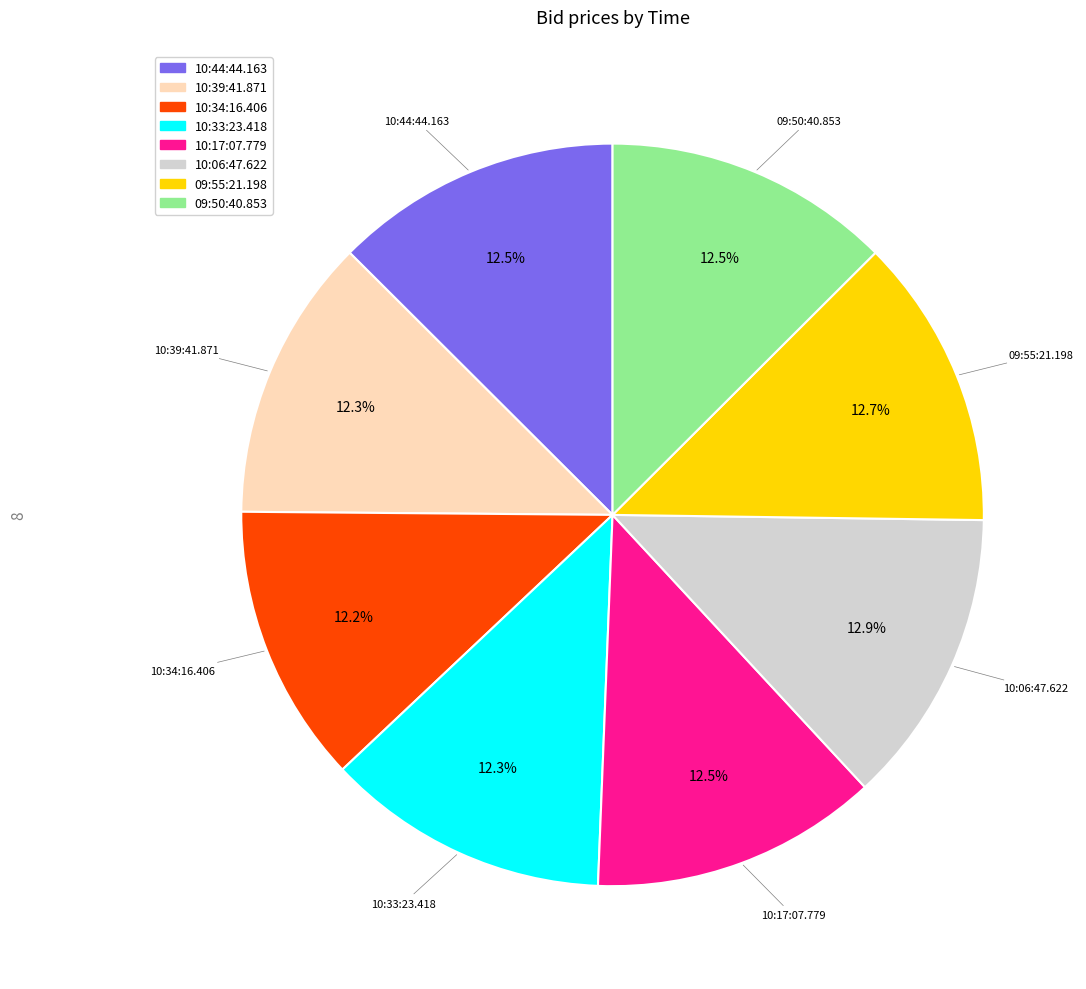

Combined, do 10:17:07.779 and 10:06:47.622 account for over 50%?

No